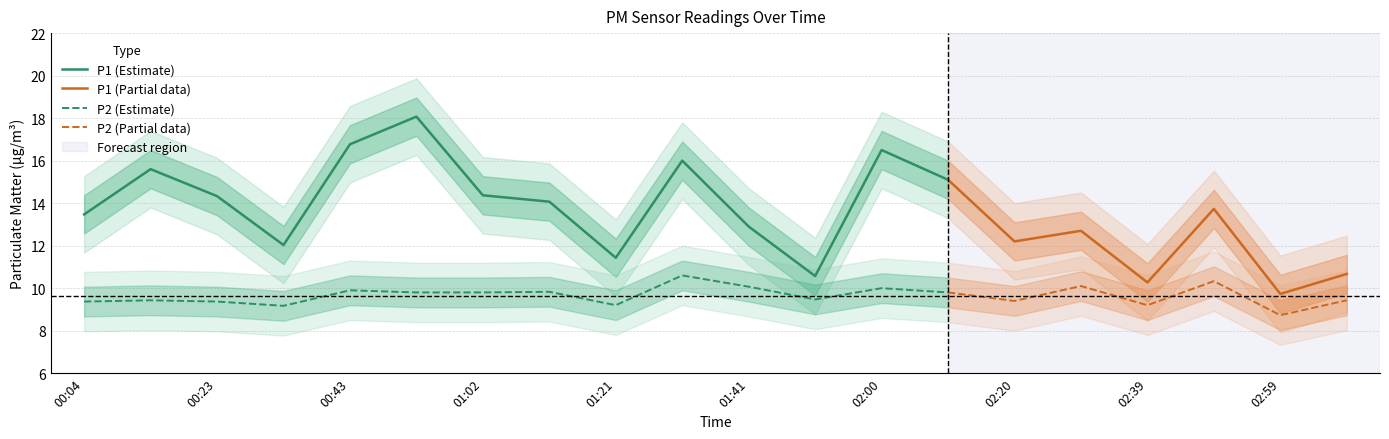

Which series has the largest total across all categories?

P1